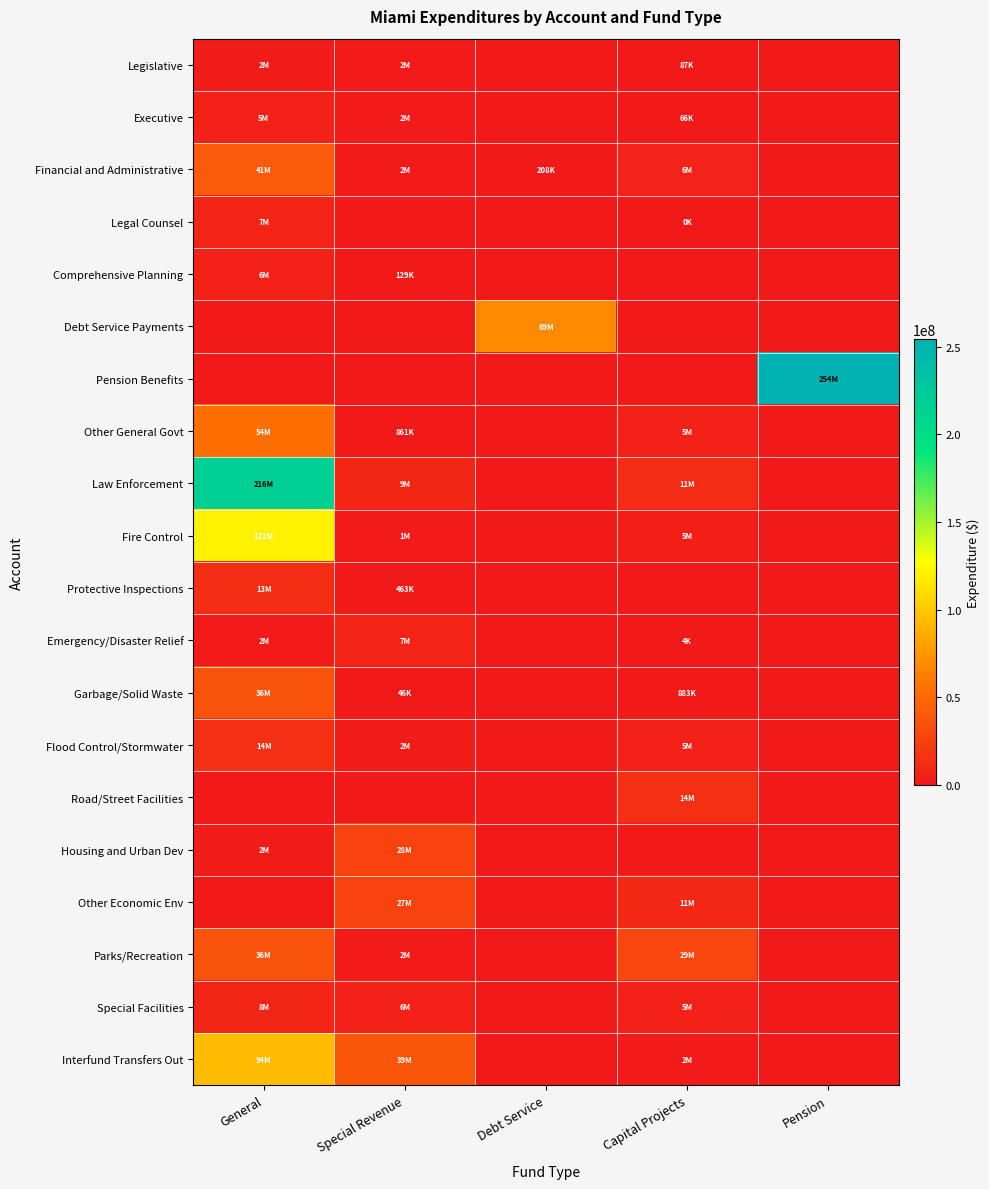

Between General and Special Revenue, which is larger?

General